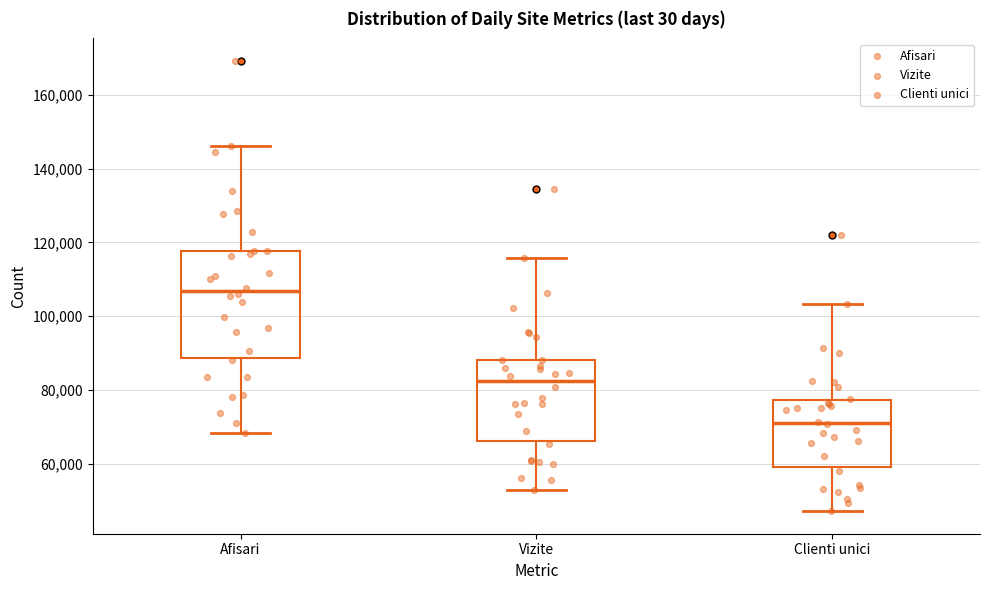

Which box's median line is the highest?

Afisari